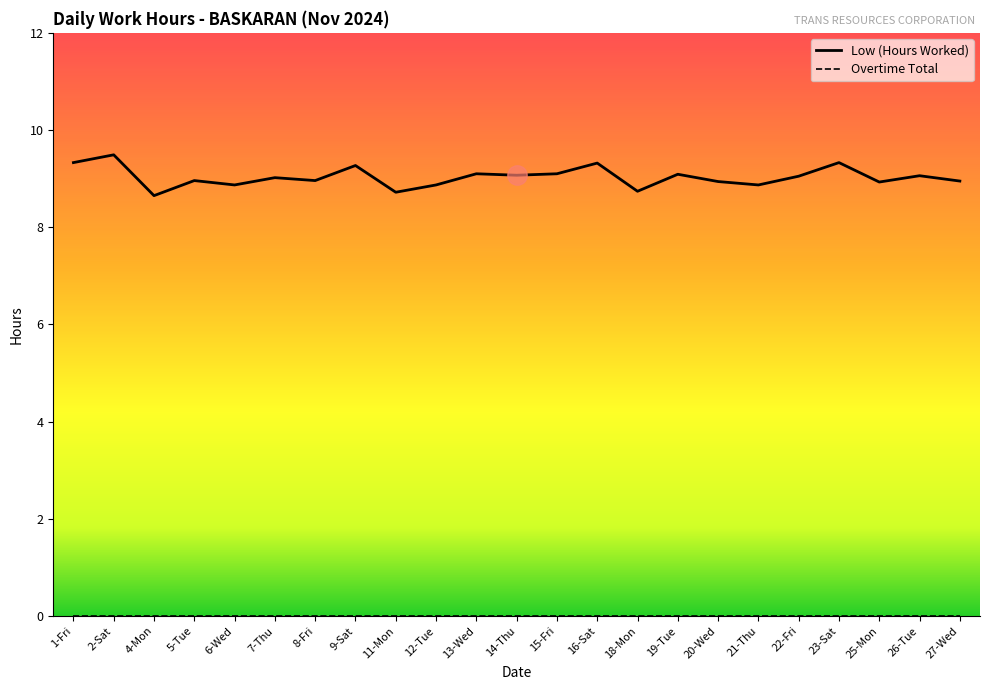

What is the difference between the maximum and minimum values in the Low (Hours Worked) series?

0.8